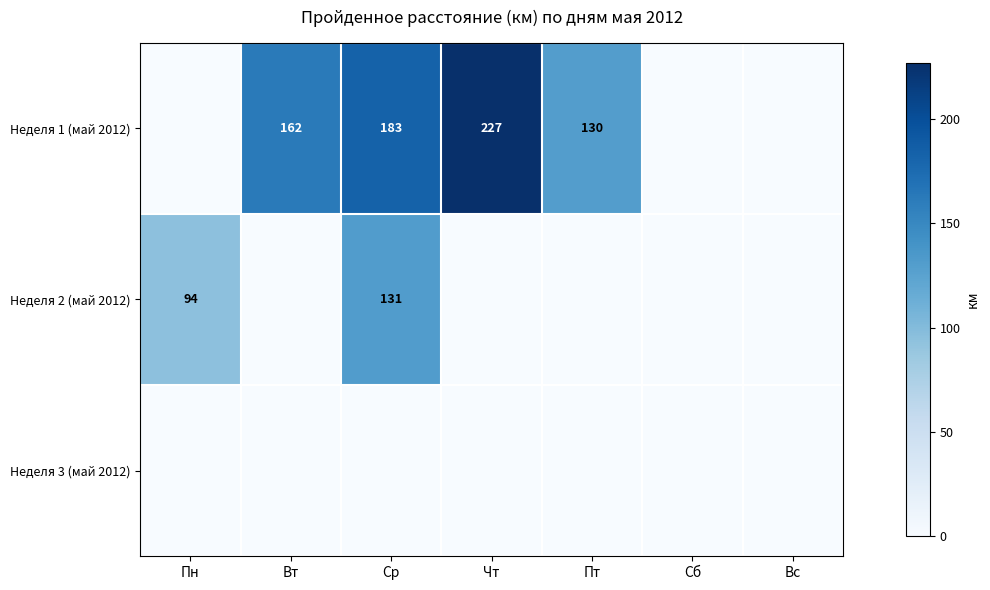

What is the maximum value shown in the chart?

227